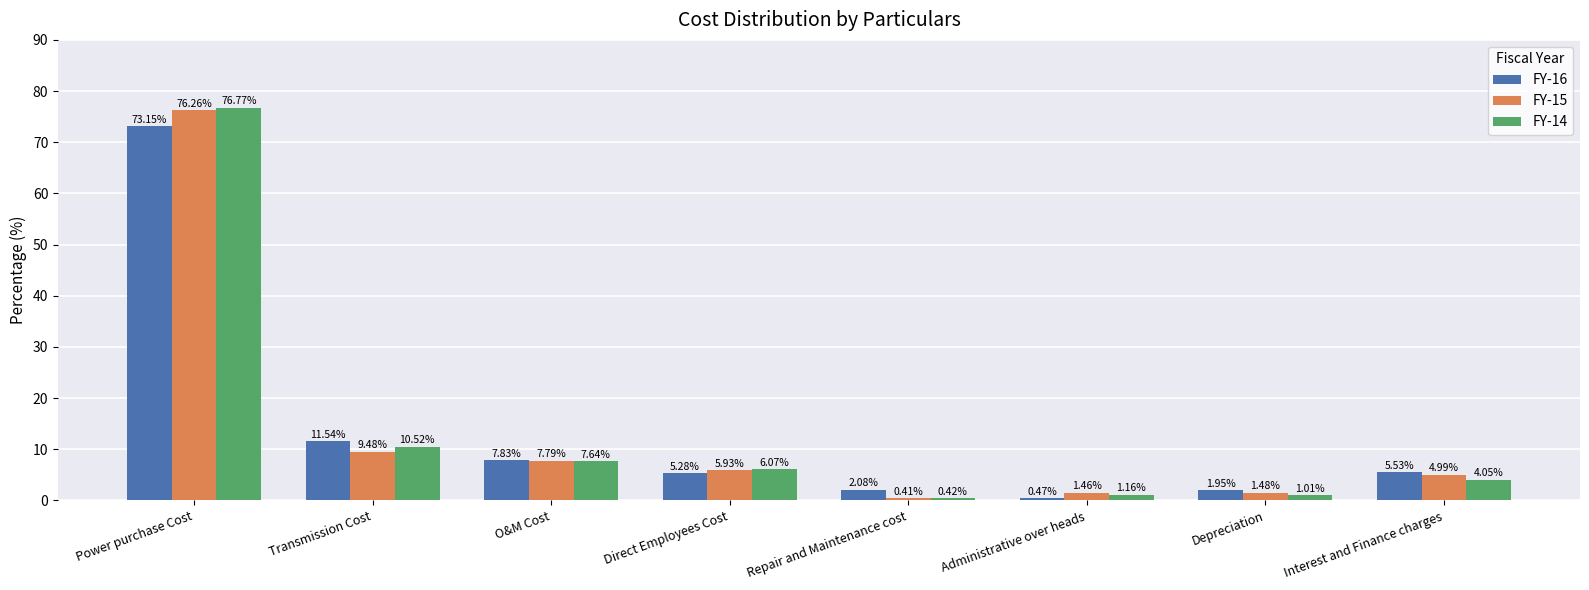

What is the sum of all FY-15 values?

107.8